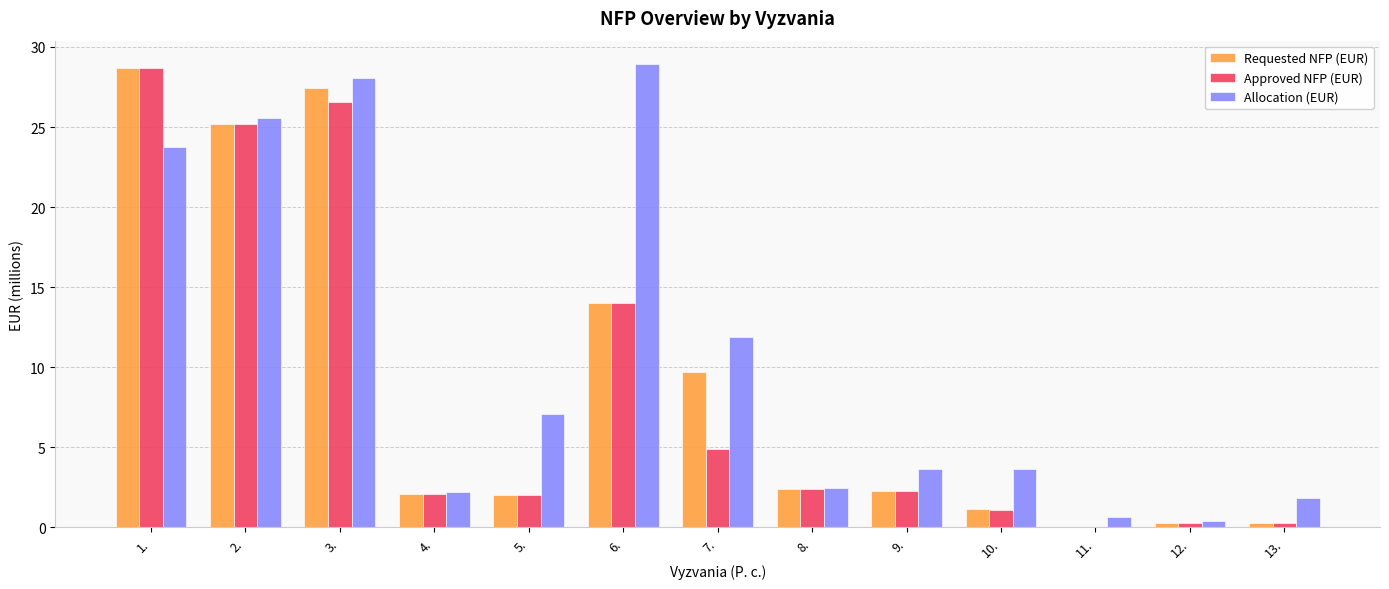

How many groups of bars are there?

13